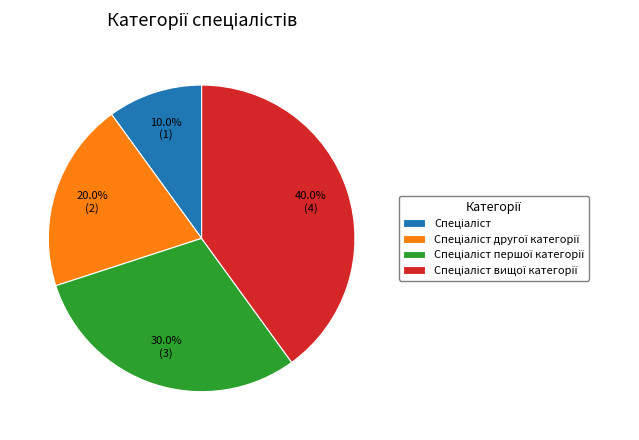

Does any single category account for the majority?

No